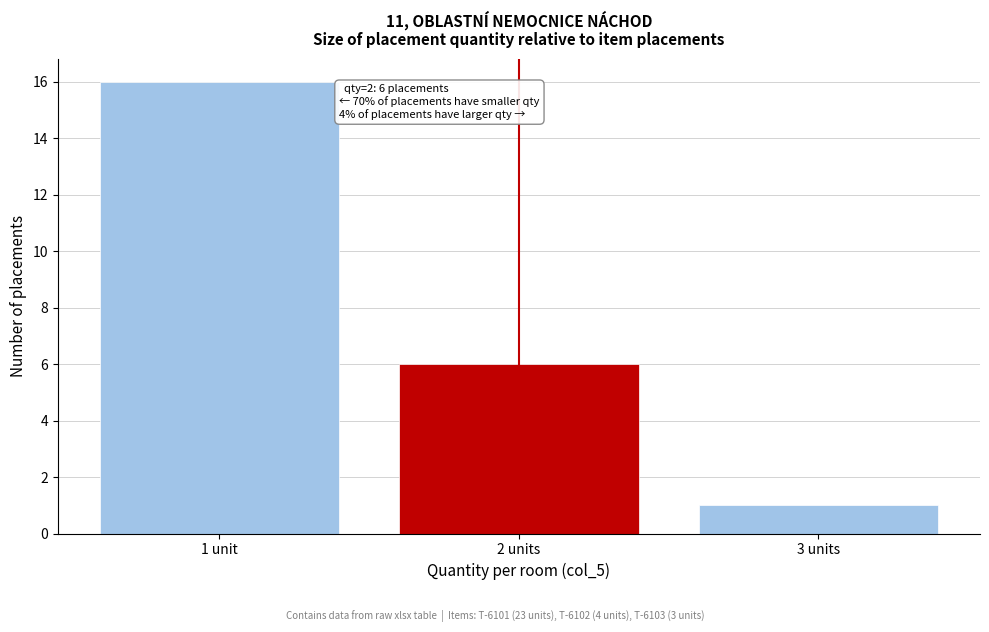

Reading left to right, extract all data points from this chart.

16	6	1